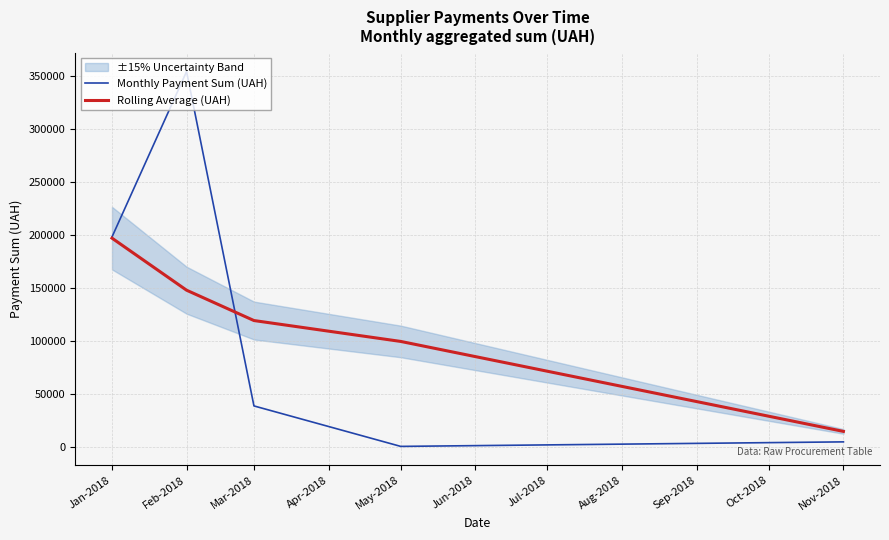

Where is Monthly Payment Sum (UAH) nearest to the value 177412?

Jan-2018